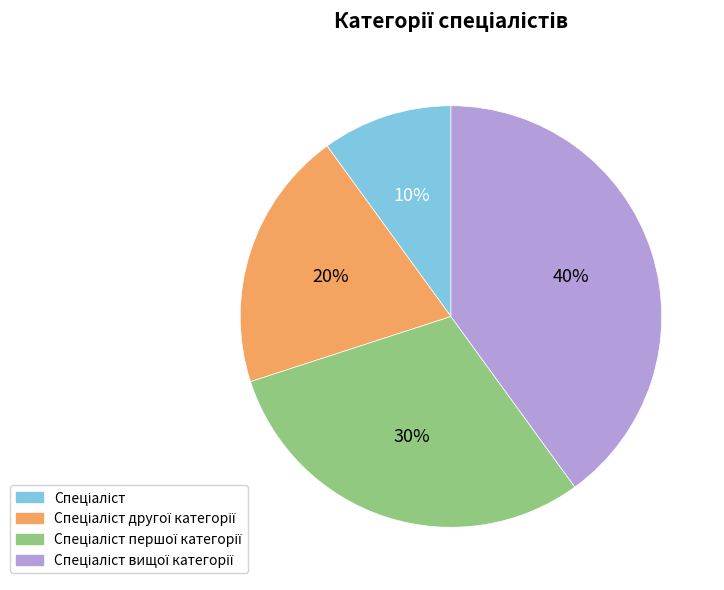

To the nearest percent, what is the difference between the largest and smallest slice percentages?

30%